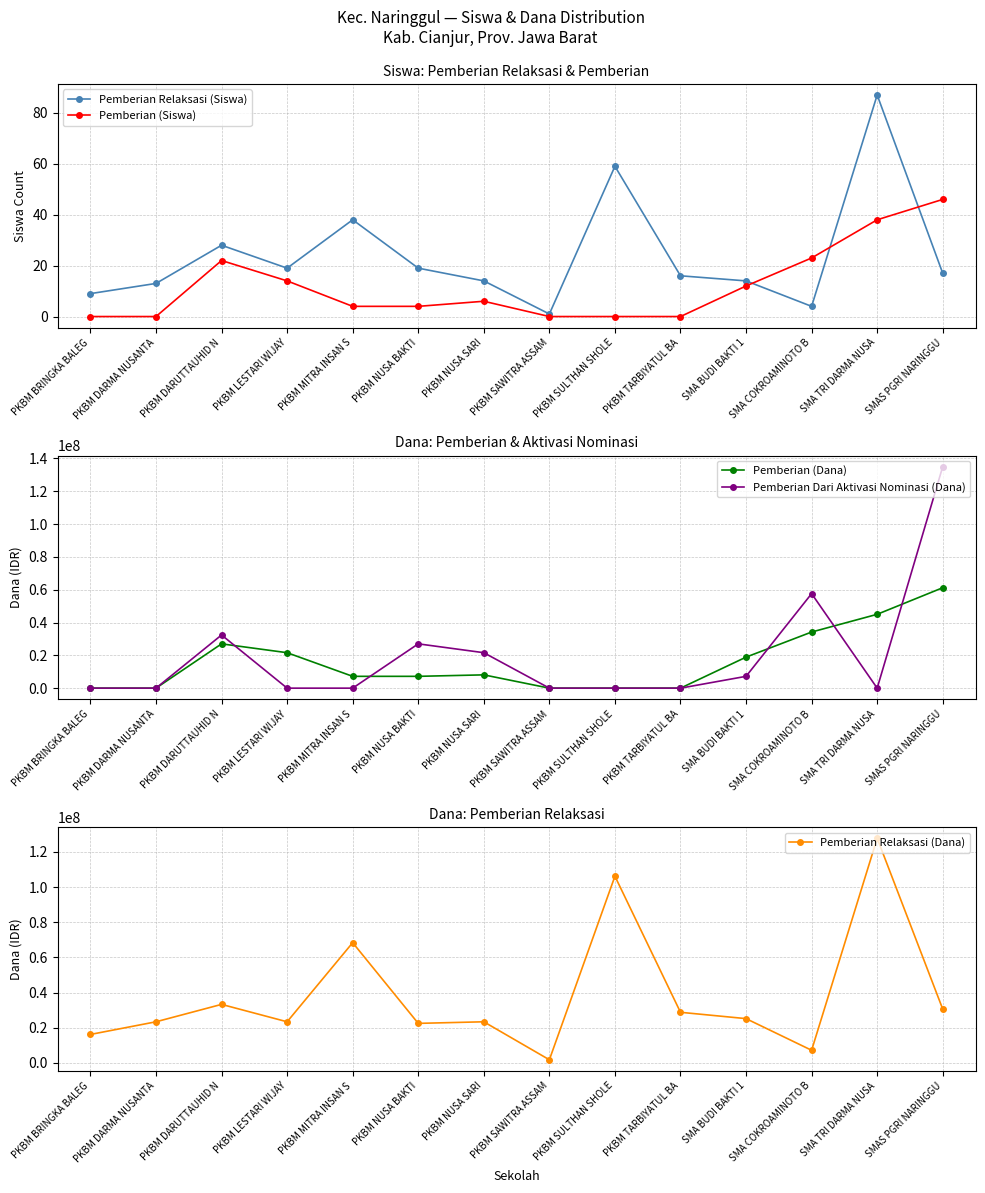

What is the spread (max minus min) of values at PKBM TARBIYATUL BA?

28800000